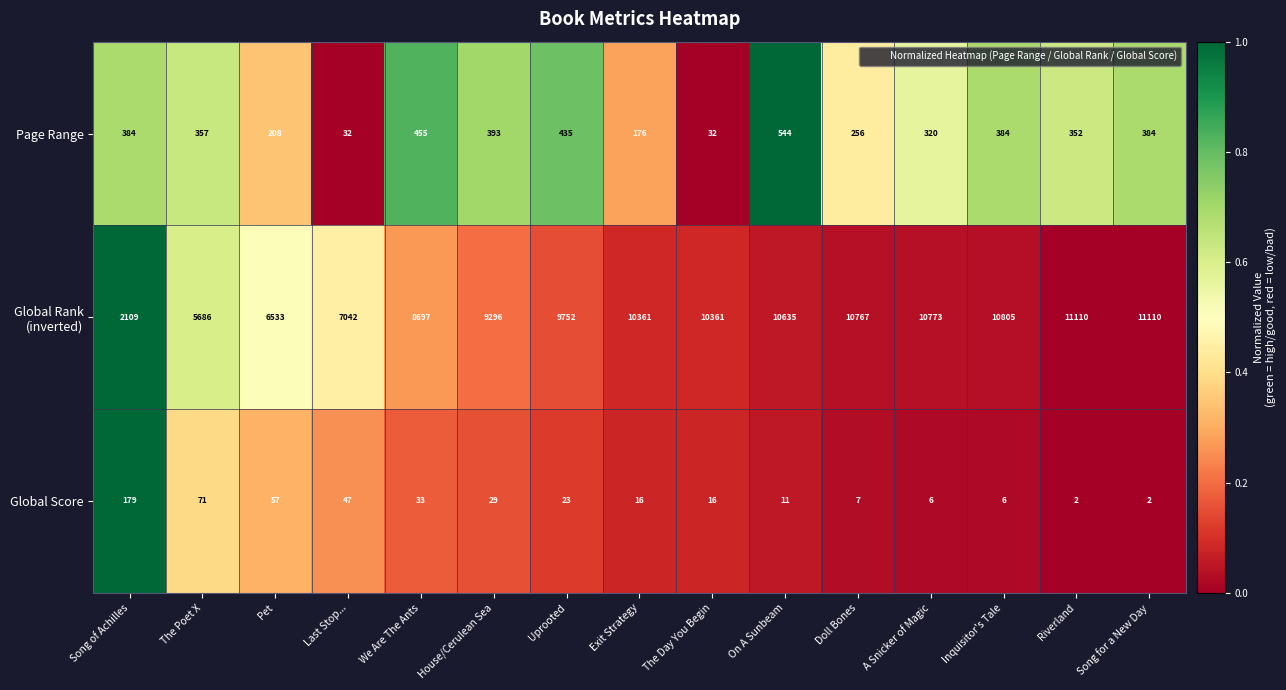

At how many categories does at least one series exceed 567?

15